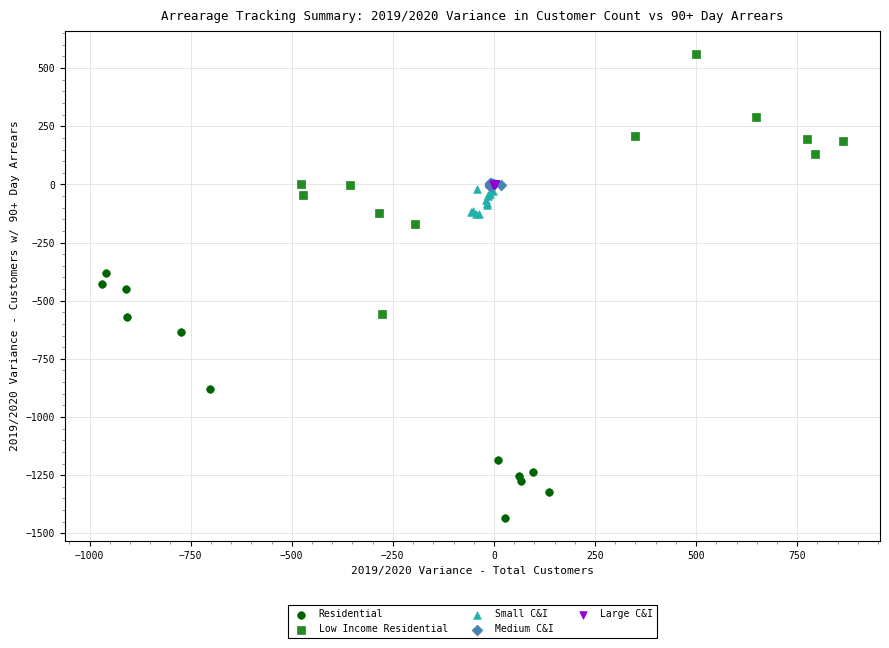

Which series contains the lowest Y value?

Residential